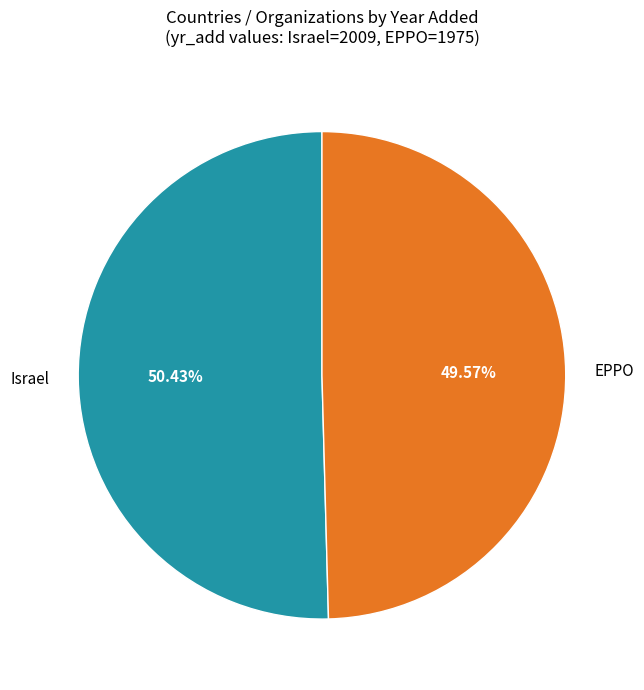

How many slices are in this pie chart?

2